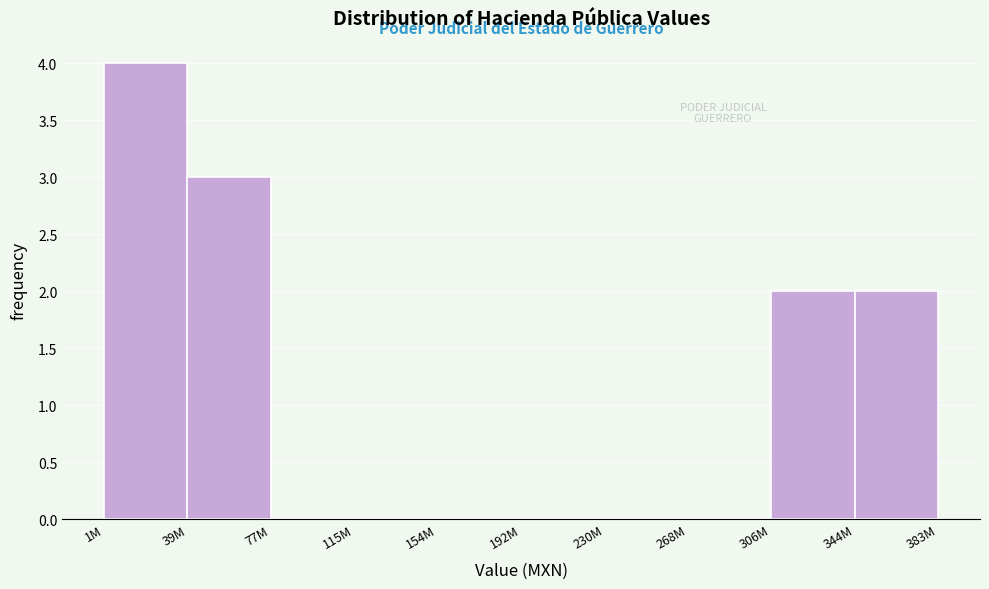

At which category does the chart reach its peak across all series?

1M